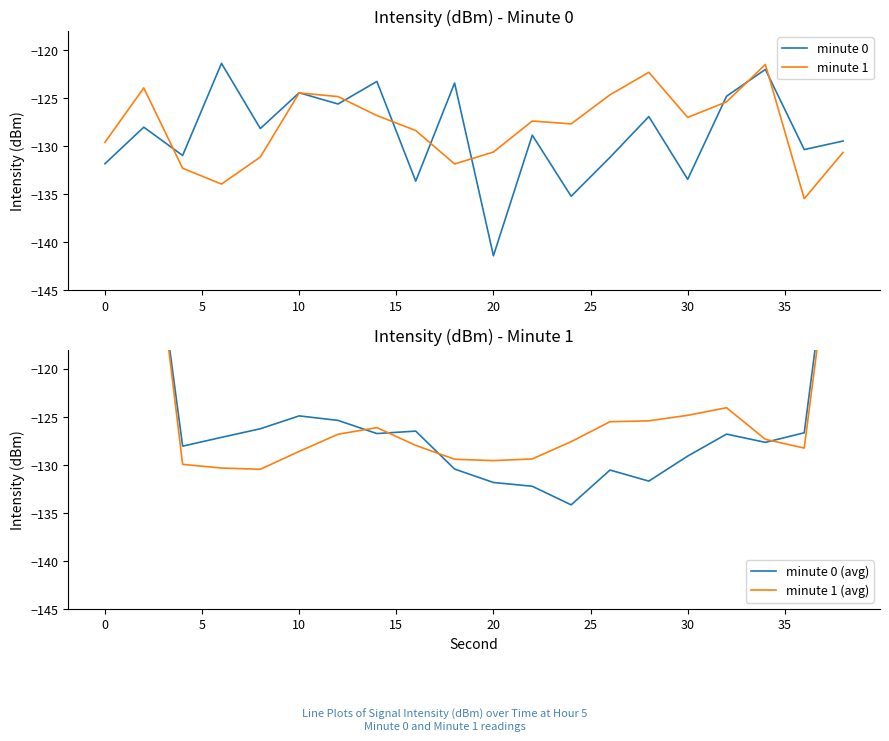

Is this an area chart (filled region under the line)?

No